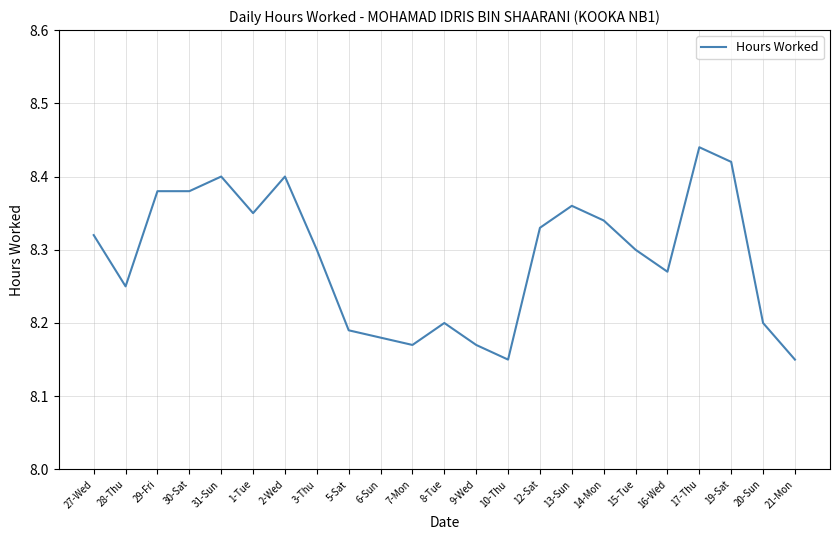

What is the ratio of the value at 30-Sat to the value at 9-Wed?

1.0